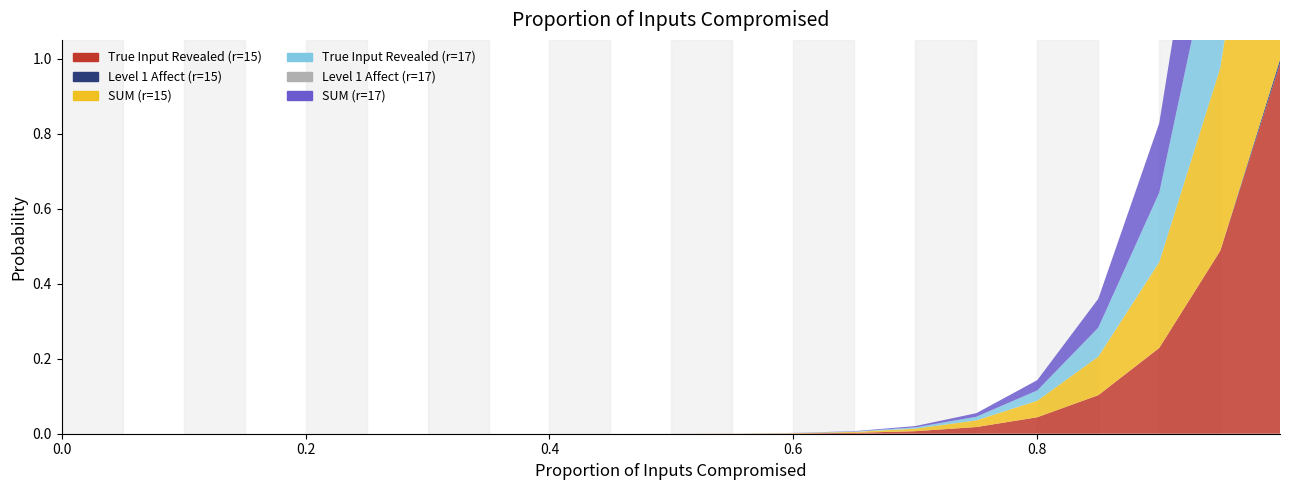

Reading left to right, extract all data points from this chart.

True Input Revealed (r=15): 0.0	0.0	0.0	0.0	0.0	0.0	0.0	0.0	0.0	0.0	0.0	0.0	0.0	0.0	0.0	0.0	0.0	0.1	0.2	0.5	1.0
Level 1 Affect (r=15): 0.0	0.0	0.0	0.0	0.0	0.0	0.0	0.0	0.0	0.0	0.0	0.0	0.0	0.0	0.0	0.0	0.0	0.0	0.0	0.0	0.0
SUM (r=15): 0.0	0.0	0.0	0.0	0.0	0.0	0.0	0.0	0.0	0.0	0.0	0.0	0.0	0.0	0.0	0.0	0.0	0.1	0.2	0.5	1.0
True Input Revealed (r=17): 0.0	0.0	0.0	0.0	0.0	0.0	0.0	0.0	0.0	0.0	0.0	0.0	0.0	0.0	0.0	0.0	0.0	0.1	0.2	0.4	1.0
Level 1 Affect (r=17): 0.0	0.0	0.0	0.0	0.0	0.0	0.0	0.0	0.0	0.0	0.0	0.0	0.0	0.0	0.0	0.0	0.0	0.0	0.0	0.0	0.0
SUM (r=17): 0.0	0.0	0.0	0.0	0.0	0.0	0.0	0.0	0.0	0.0	0.0	0.0	0.0	0.0	0.0	0.0	0.0	0.1	0.2	0.4	1.0